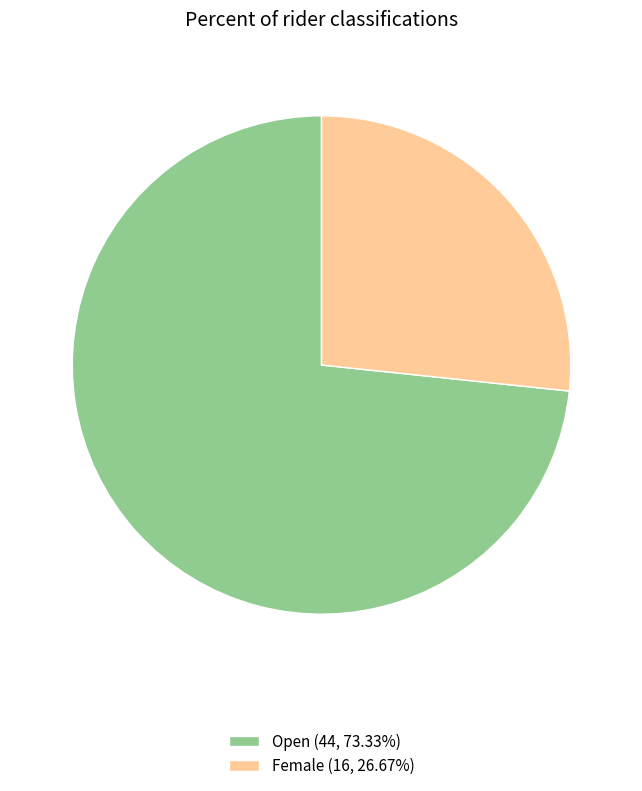

Between Open and Female, which is larger?

Open